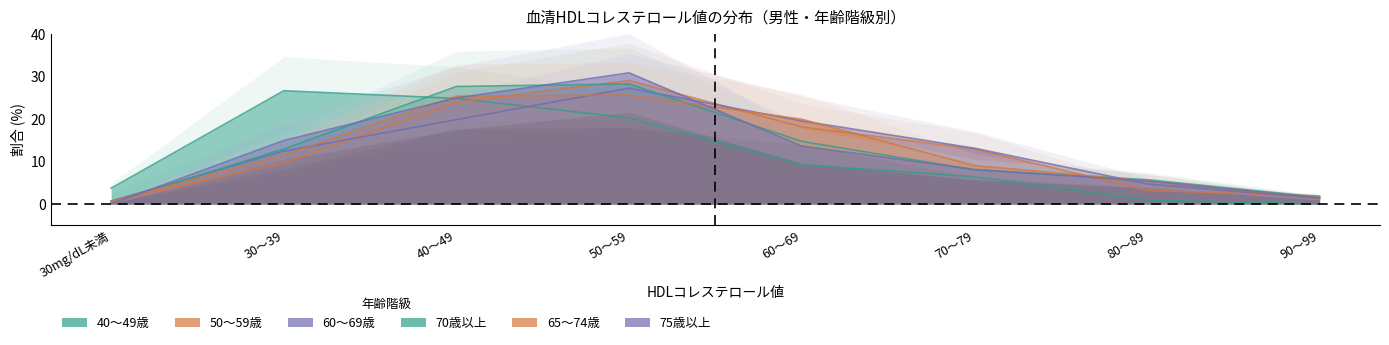

What is the difference between the 40～49歳_pct values at 70～79 and 50～59?

13.8